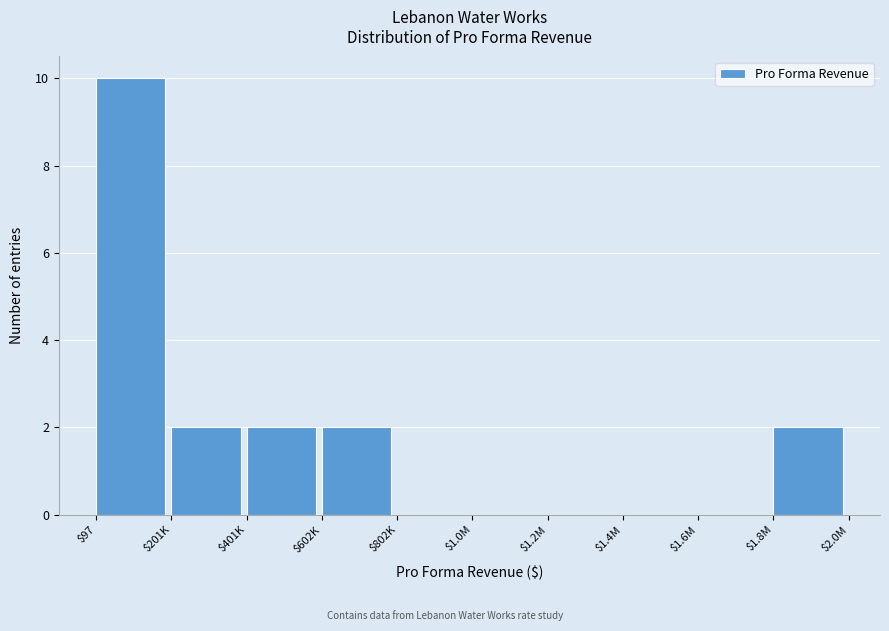

What is the greatest value displayed?

10